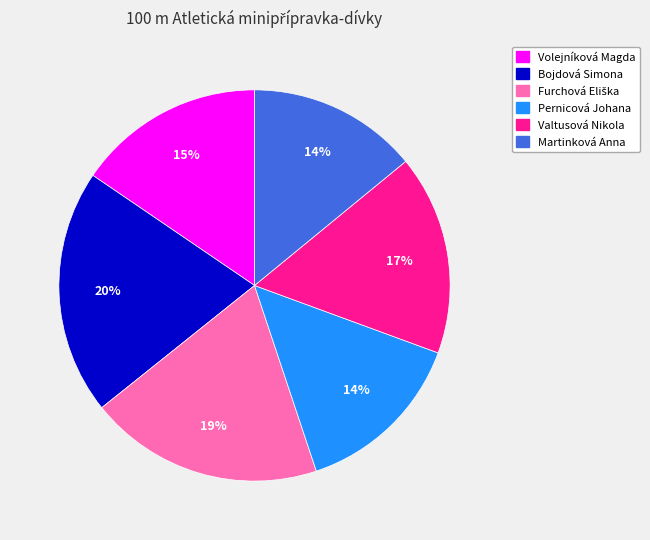

Approximately how many times larger is the value at Martinková Anna compared to Bojdová Simona?

0.7